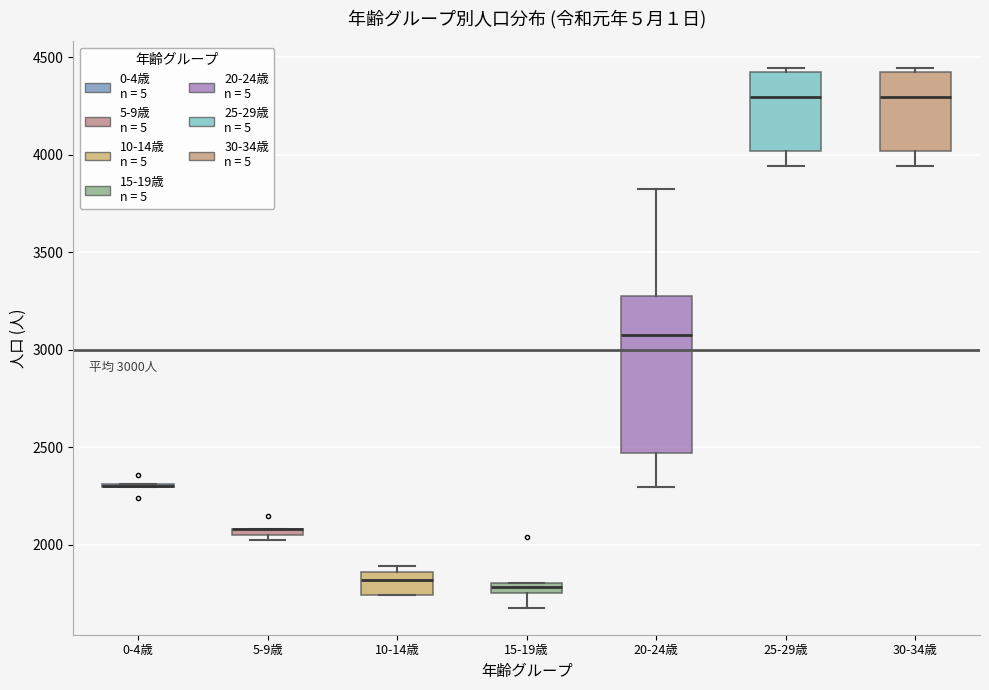

Comparing the boxes themselves (not the whiskers), which one is the tallest?

20-24歳